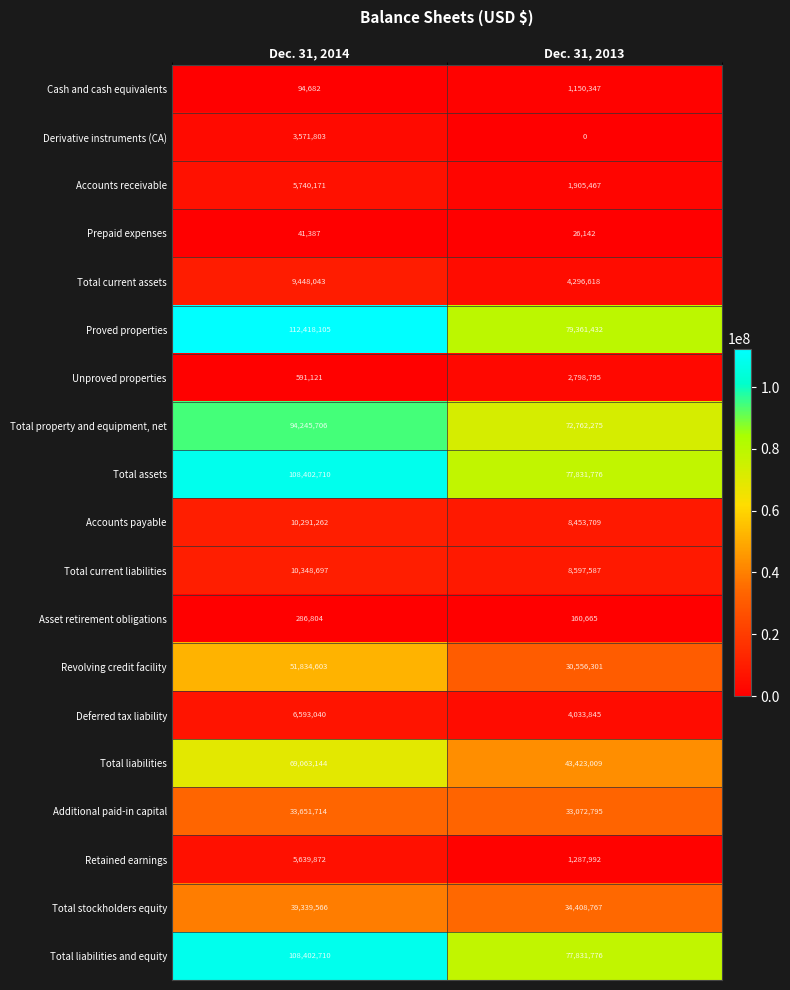

Which series has the largest total across all categories?

Proved properties